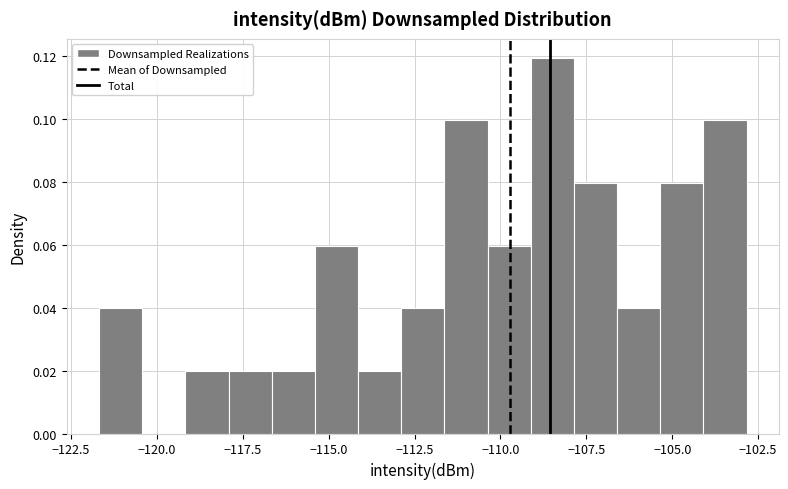

Around what value on the x-axis is the tallest bar? Give the approximate position of its centre, as read against the axis.

-108.5